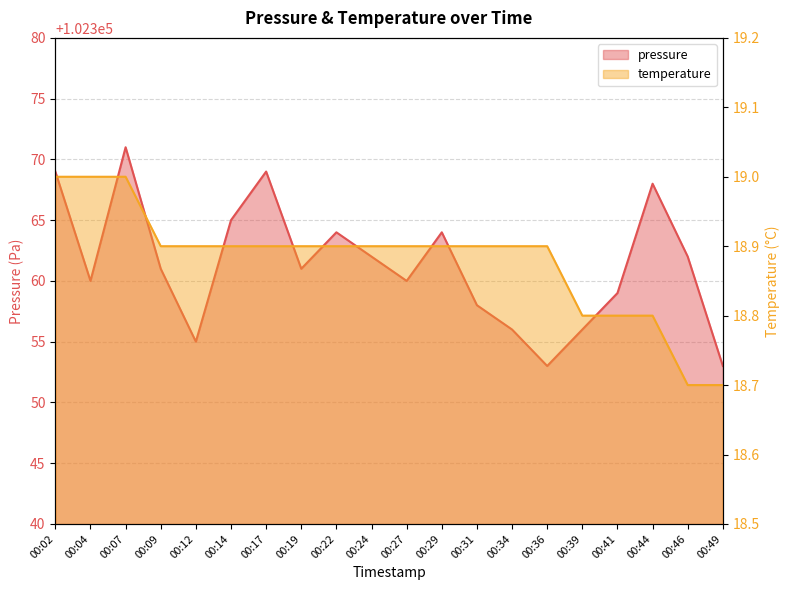

True or false: pressure has a value of 47190.4 at 00:22.

False